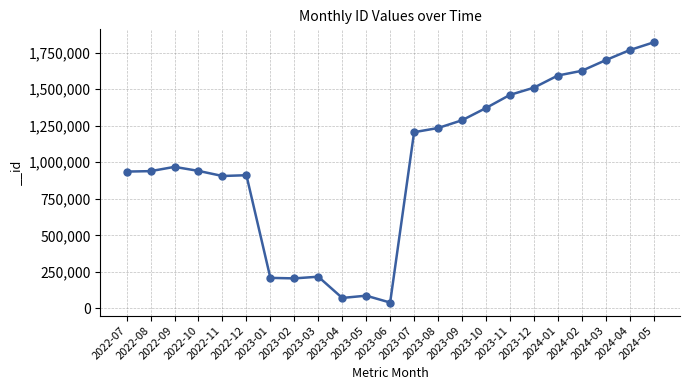

What is the greatest value displayed?

1819610